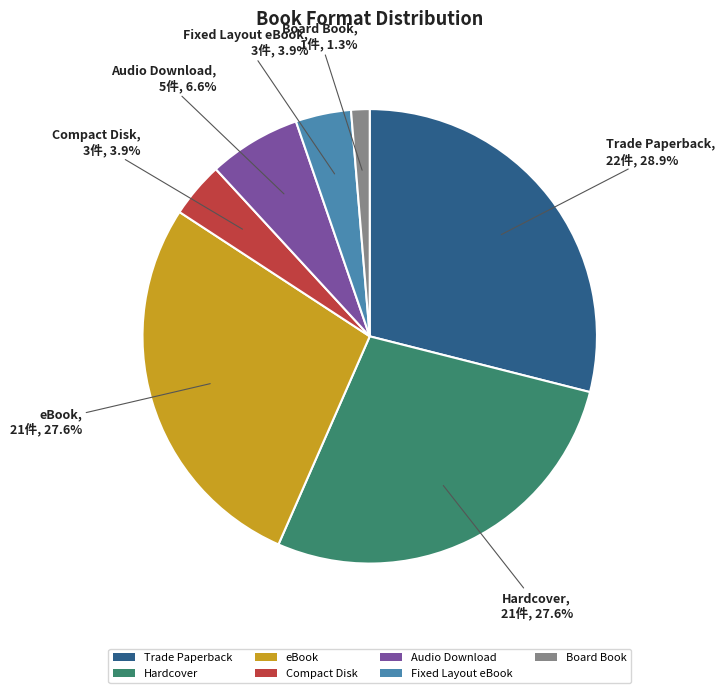

Count the number of slices in the pie.

7